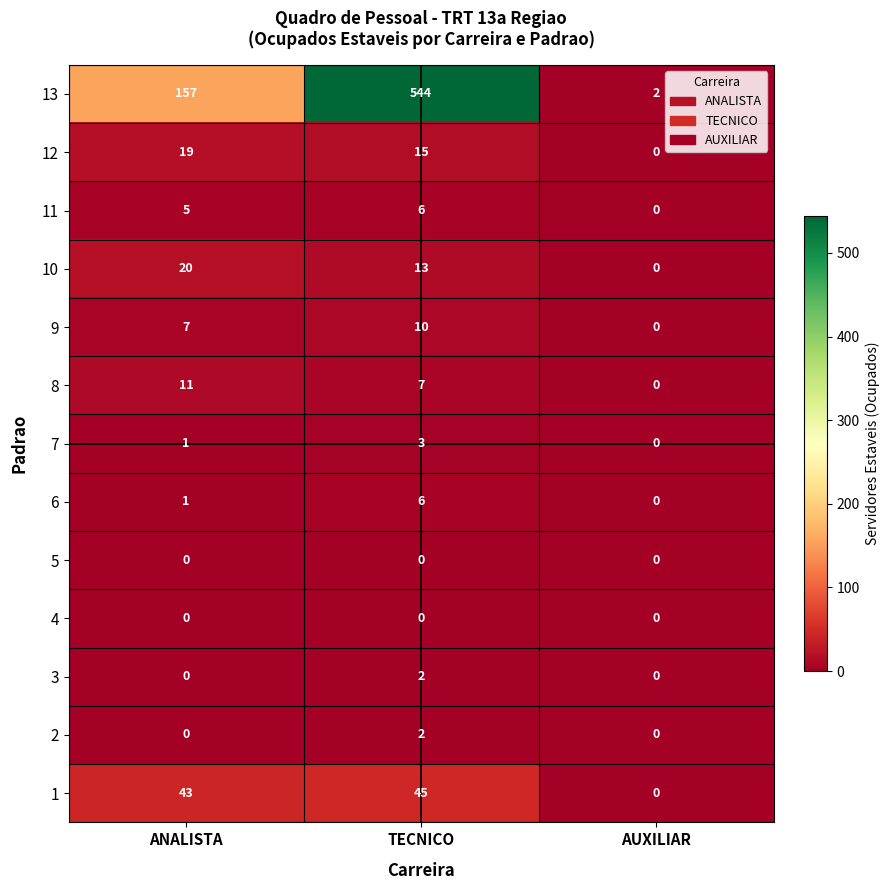

The 11 series shows 5 at ANALISTA. True or false?

True